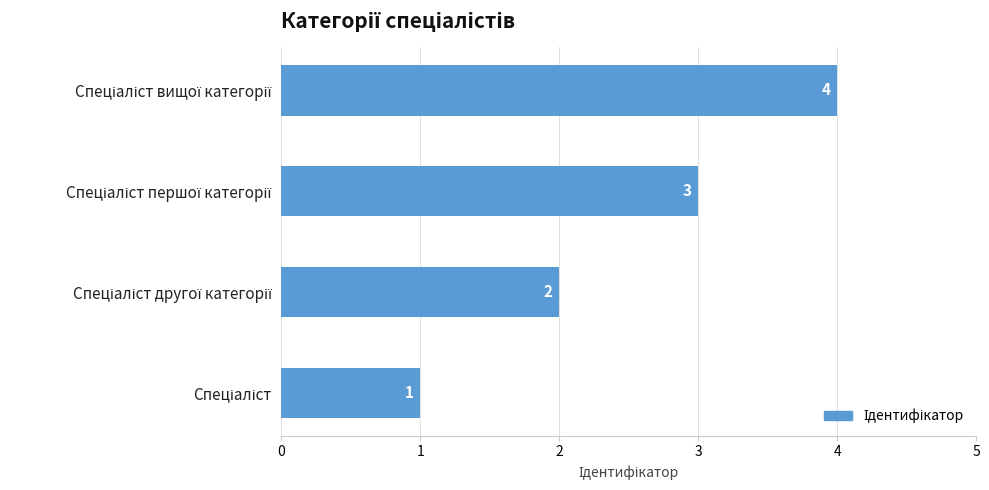

What is the maximum value shown in the chart?

4